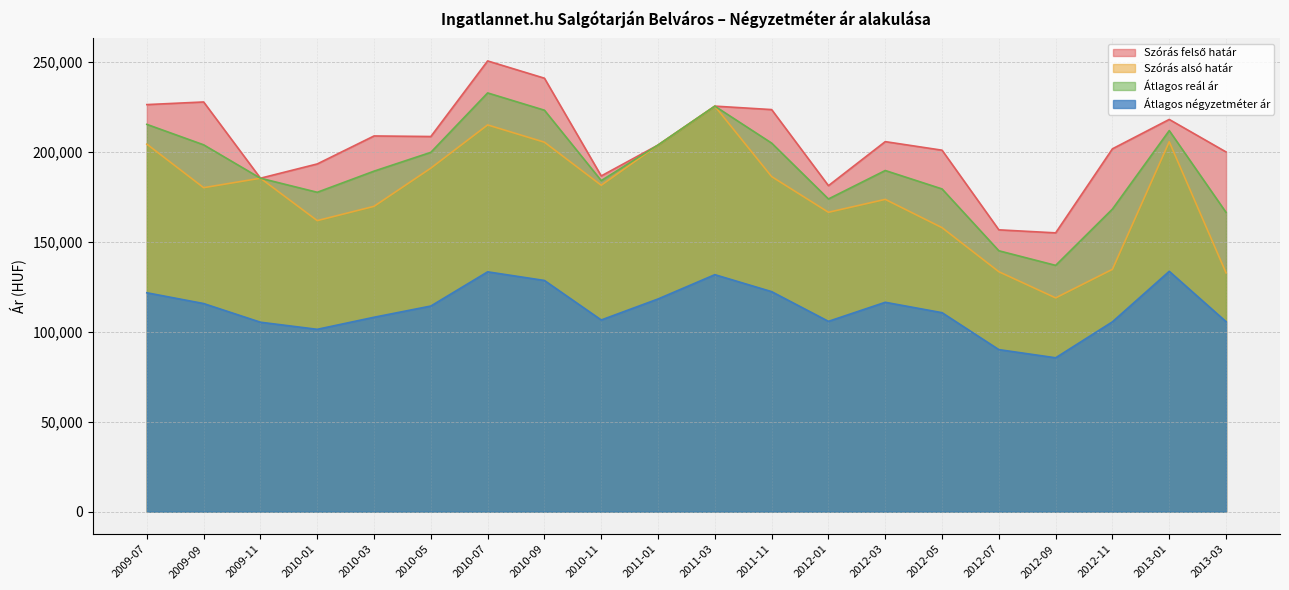

At which category is the sum across all series the highest?

2010-07